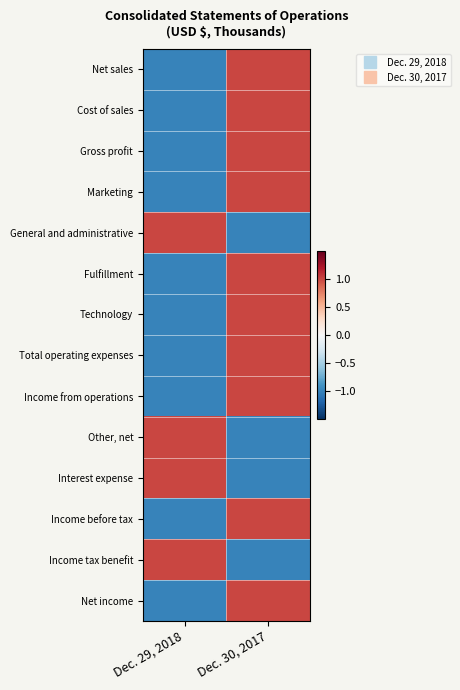

Reading left to right, extract all data points from this chart.

Net sales: Dec. 29, 2018=-1	Dec. 30, 2017=1
Cost of sales: Dec. 29, 2018=-1	Dec. 30, 2017=1
Gross profit: Dec. 29, 2018=-1	Dec. 30, 2017=1
Marketing: Dec. 29, 2018=-1	Dec. 30, 2017=1
General and administrative: Dec. 29, 2018=1	Dec. 30, 2017=-1
Fulfillment: Dec. 29, 2018=-1	Dec. 30, 2017=1
Technology: Dec. 29, 2018=-1	Dec. 30, 2017=1
Total operating expenses: Dec. 29, 2018=-1	Dec. 30, 2017=1
Income from operations: Dec. 29, 2018=-1	Dec. 30, 2017=1
Other, net: Dec. 29, 2018=1	Dec. 30, 2017=-1
Interest expense: Dec. 29, 2018=1	Dec. 30, 2017=-1
Income before tax: Dec. 29, 2018=-1	Dec. 30, 2017=1
Income tax benefit: Dec. 29, 2018=1	Dec. 30, 2017=-1
Net income: Dec. 29, 2018=-1	Dec. 30, 2017=1